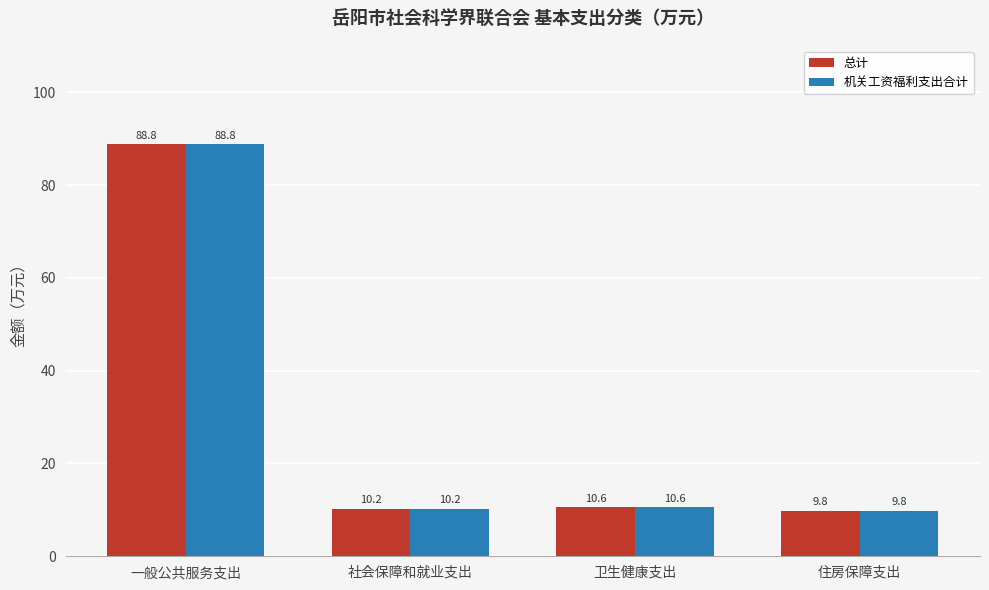

Rank the categories by 总计 value from highest to lowest.

一般公共服务支出, 卫生健康支出, 社会保障和就业支出, 住房保障支出